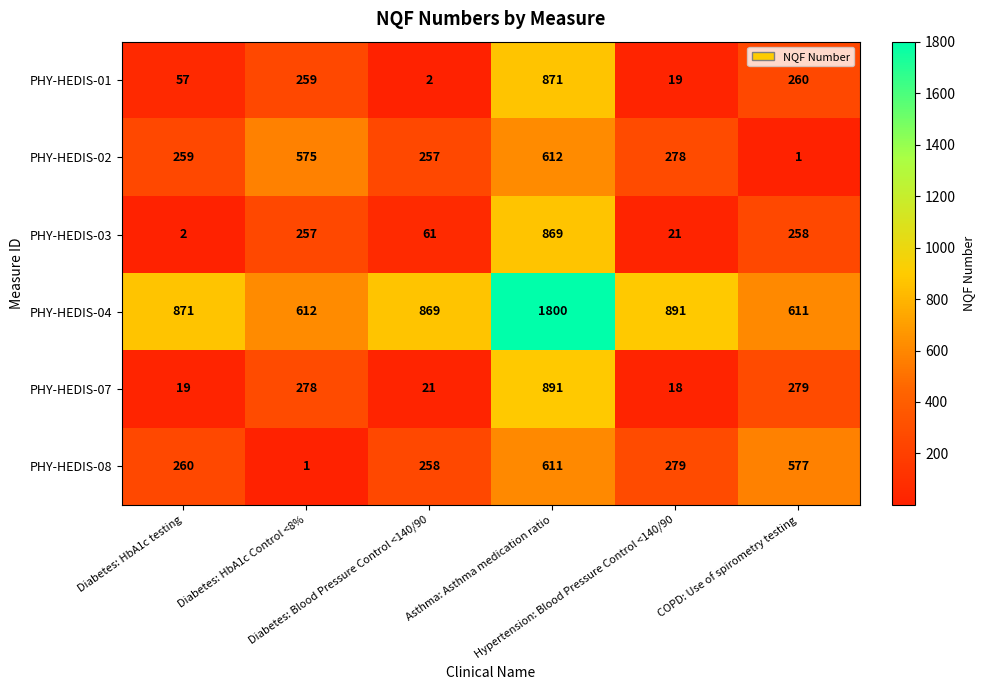

Rank the series at COPD: Use of spirometry testing from lowest to highest value.

PHY-HEDIS-02, PHY-HEDIS-03, PHY-HEDIS-01, PHY-HEDIS-07, PHY-HEDIS-08, PHY-HEDIS-04